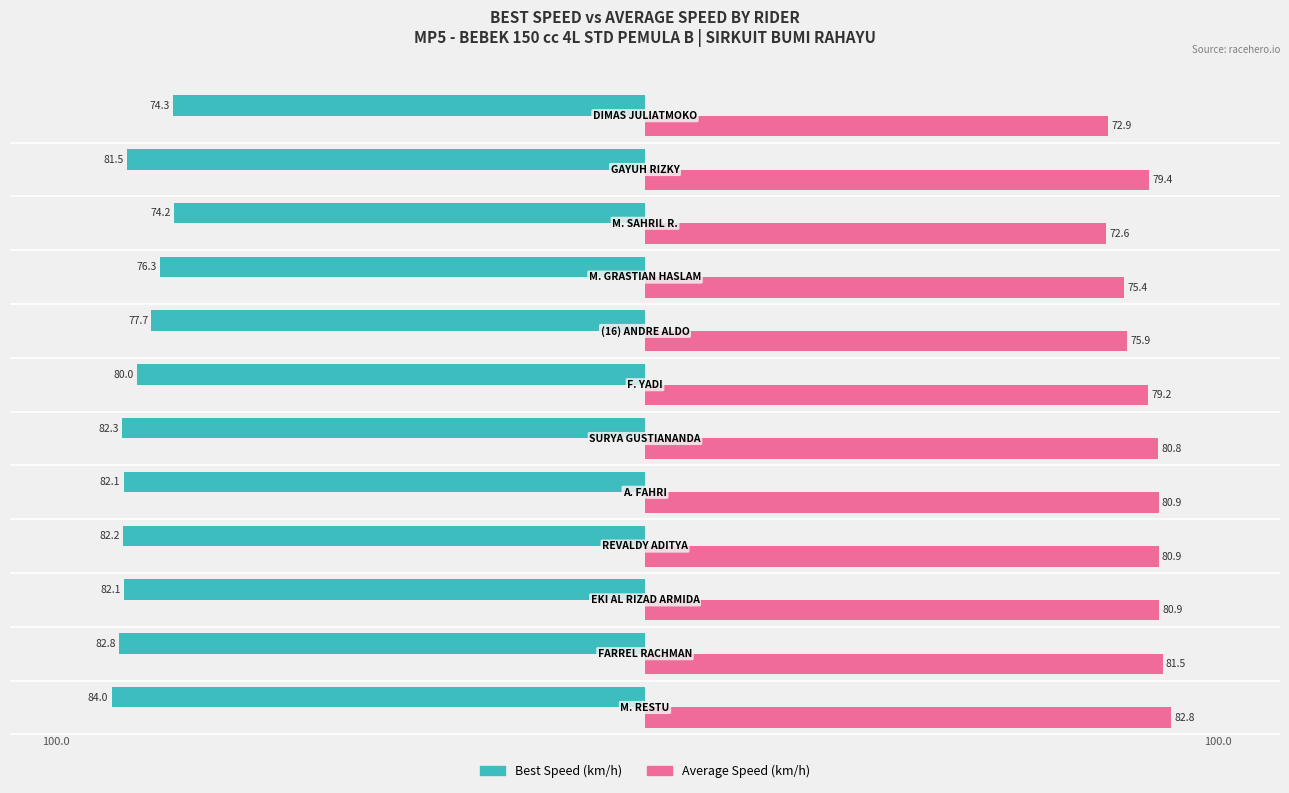

What is the greatest value displayed?

82.8